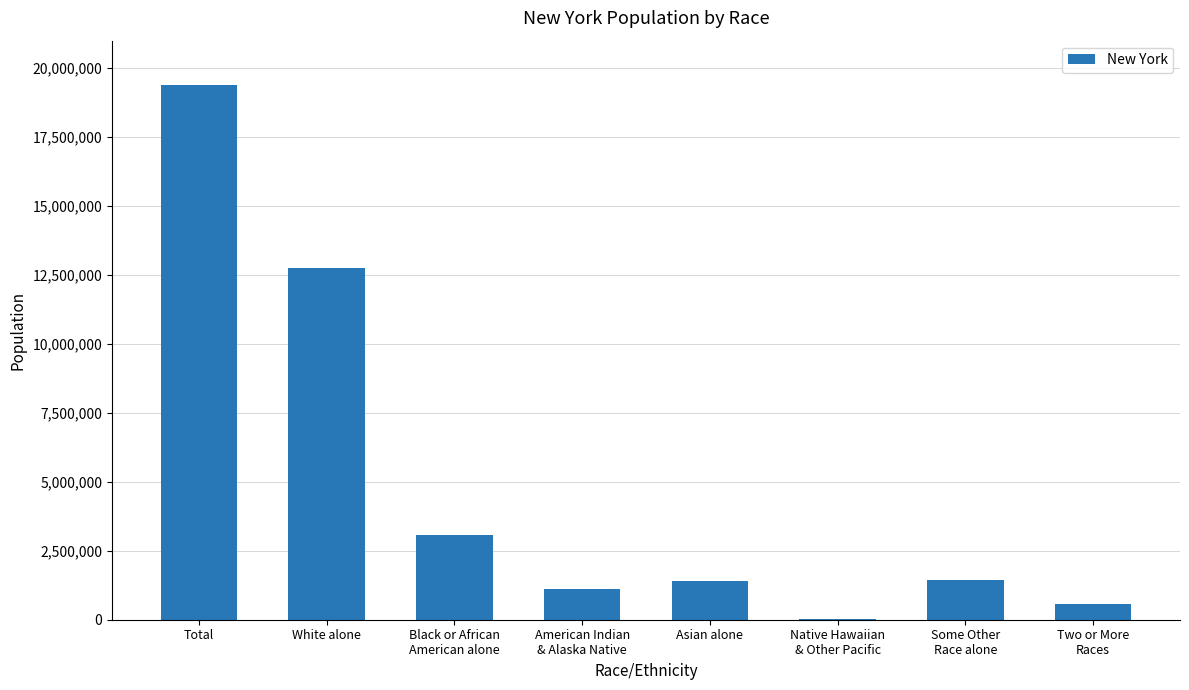

What is the greatest value displayed?

19378102